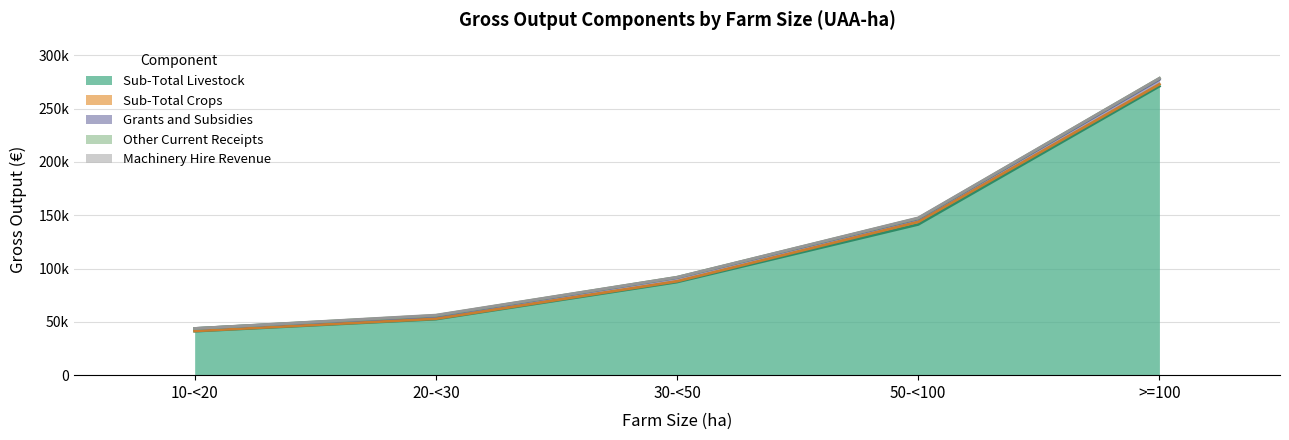

What is the spread (max minus min) of values at 20-<30?

52226